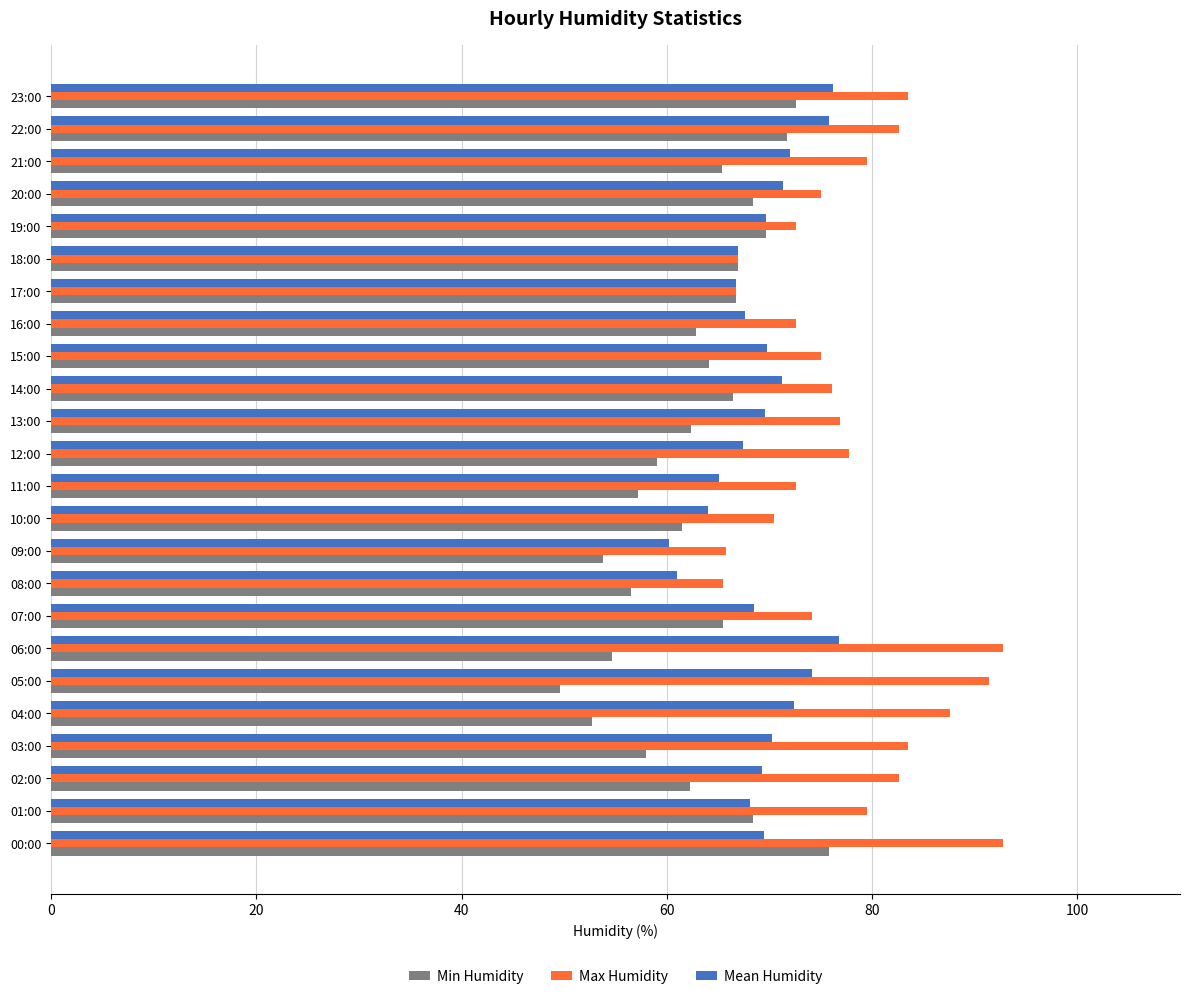

How many categories are shown in the chart?

24